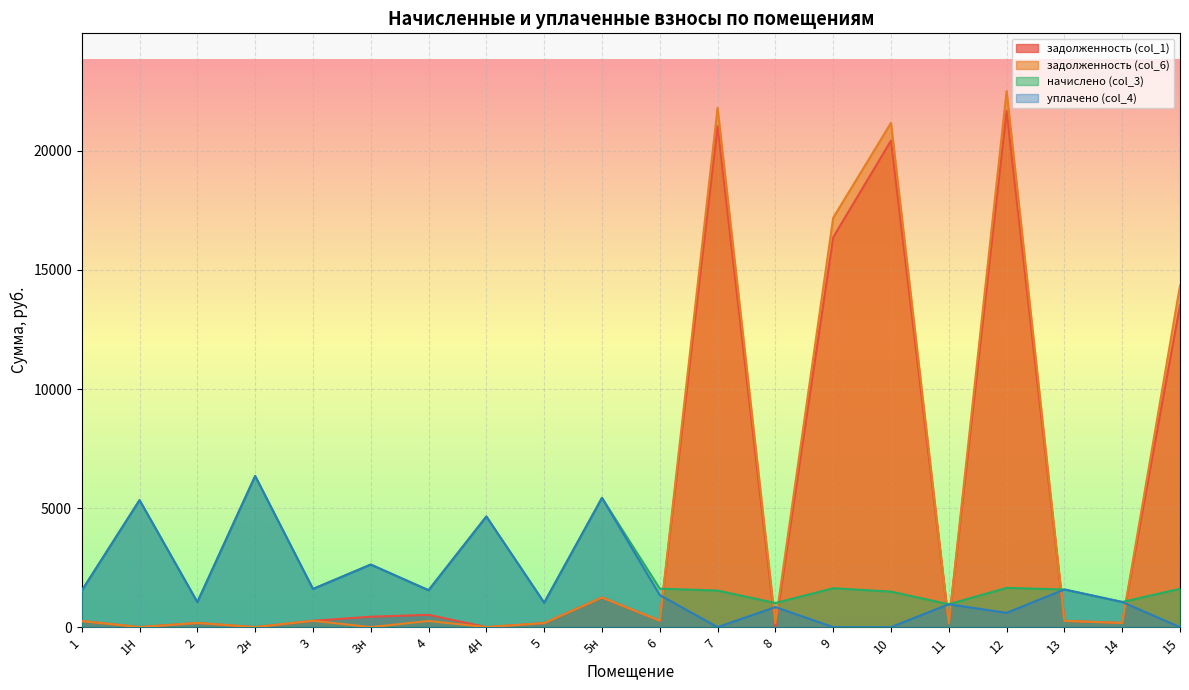

In начислено (col_3), how many points are lower than both neighbors (excluding endpoints)?

7